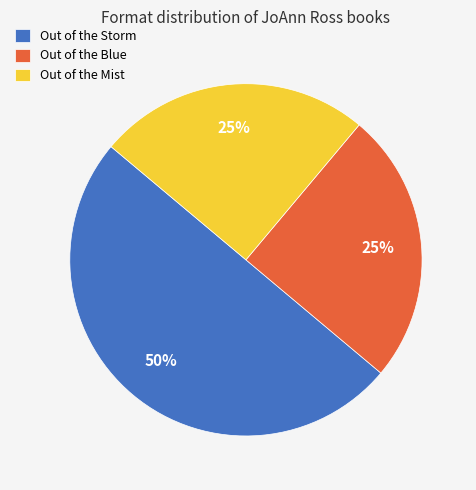

To the nearest percent, what portion does Out of the Storm represent?

50%